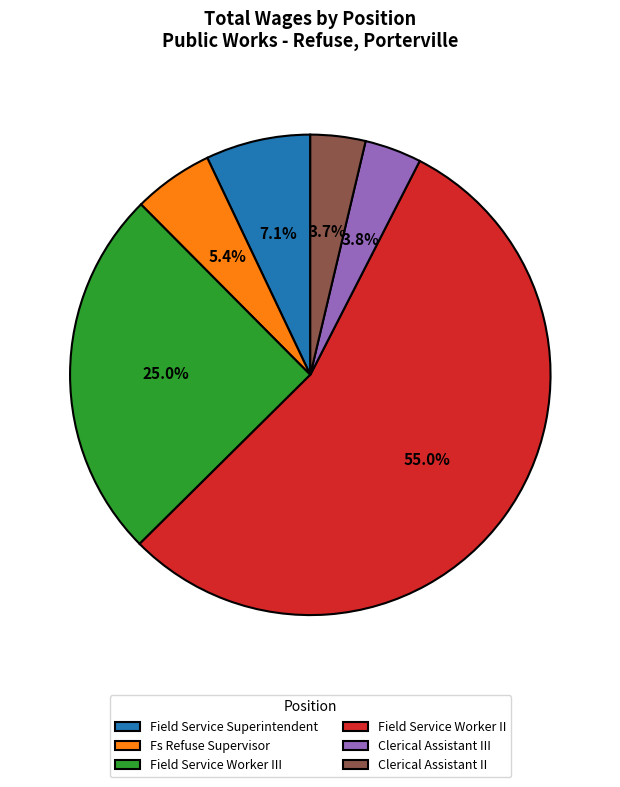

Count the number of slices in the pie.

6